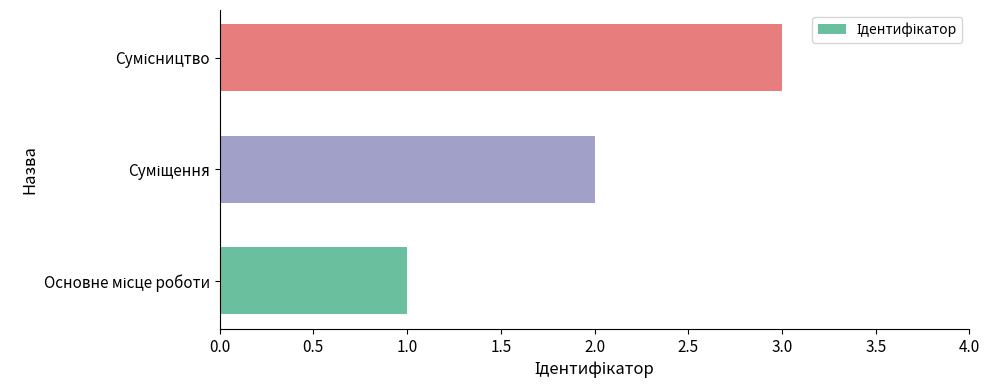

How many values are between 1 and 3?

3